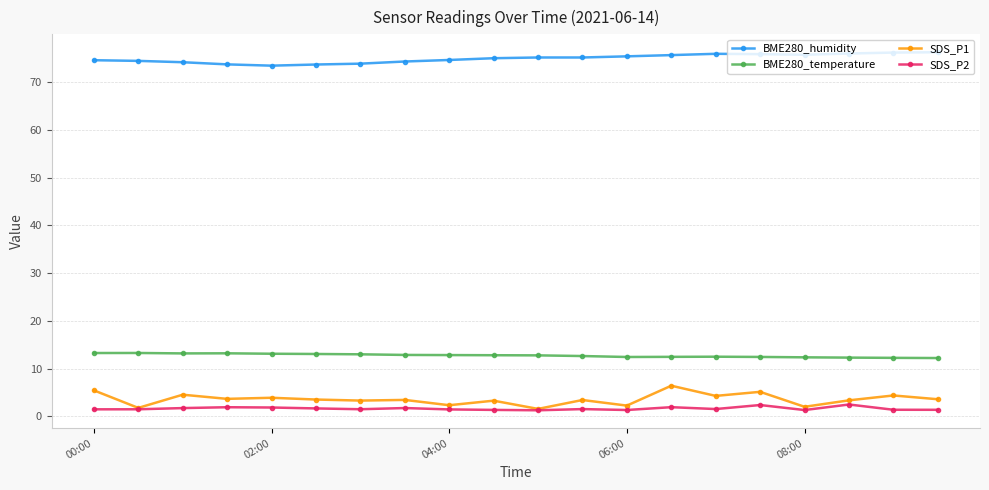

Which series has the largest total across all categories?

BME280_humidity